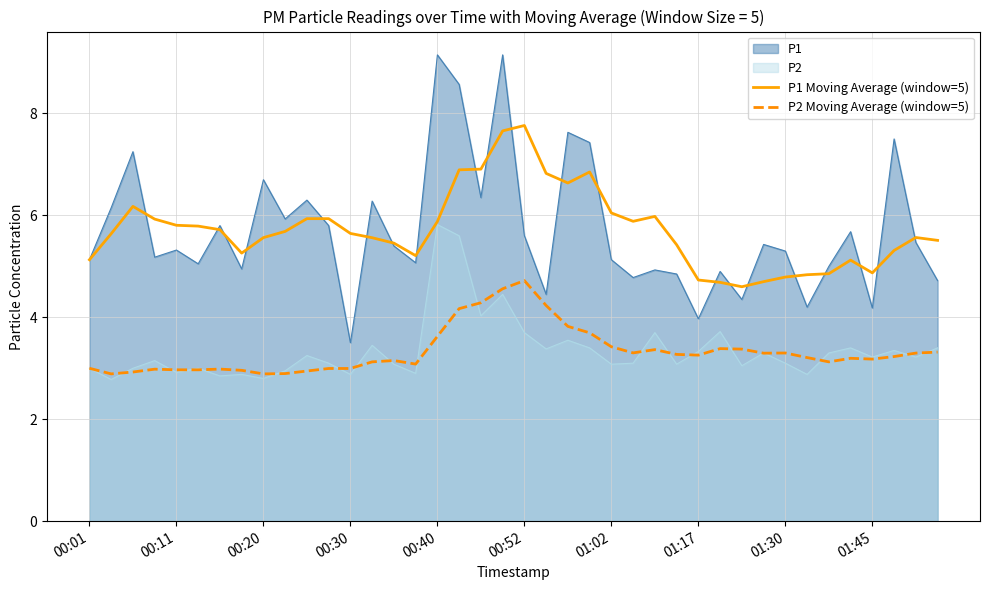

What is the average value of the P2 Moving Average (window=5) series?

3.3